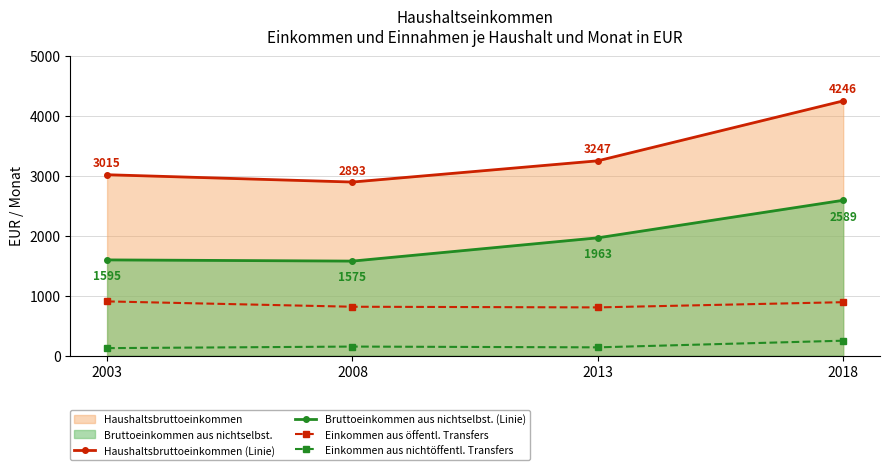

At which category does Einkommen aus nichtöffentl. Transfers reach its first local peak?

2008